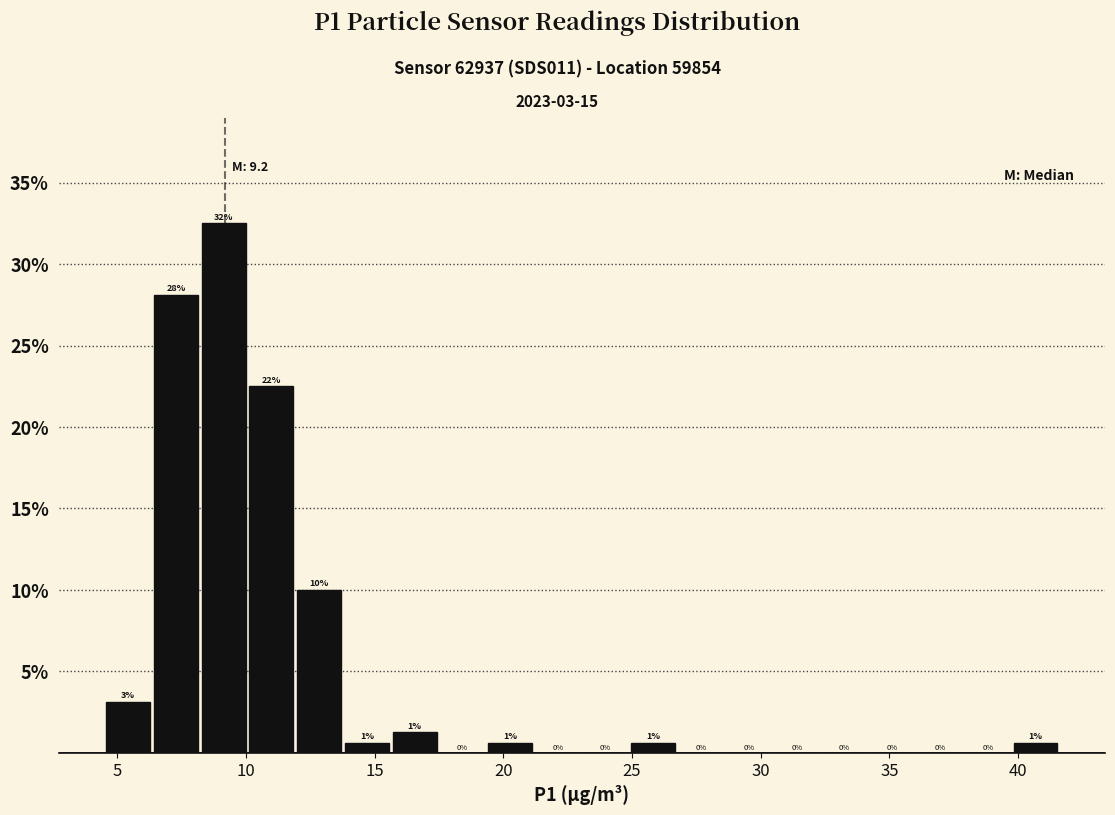

Around what value on the x-axis is the tallest bar? Give the approximate position of its centre, as read against the axis.

9.0